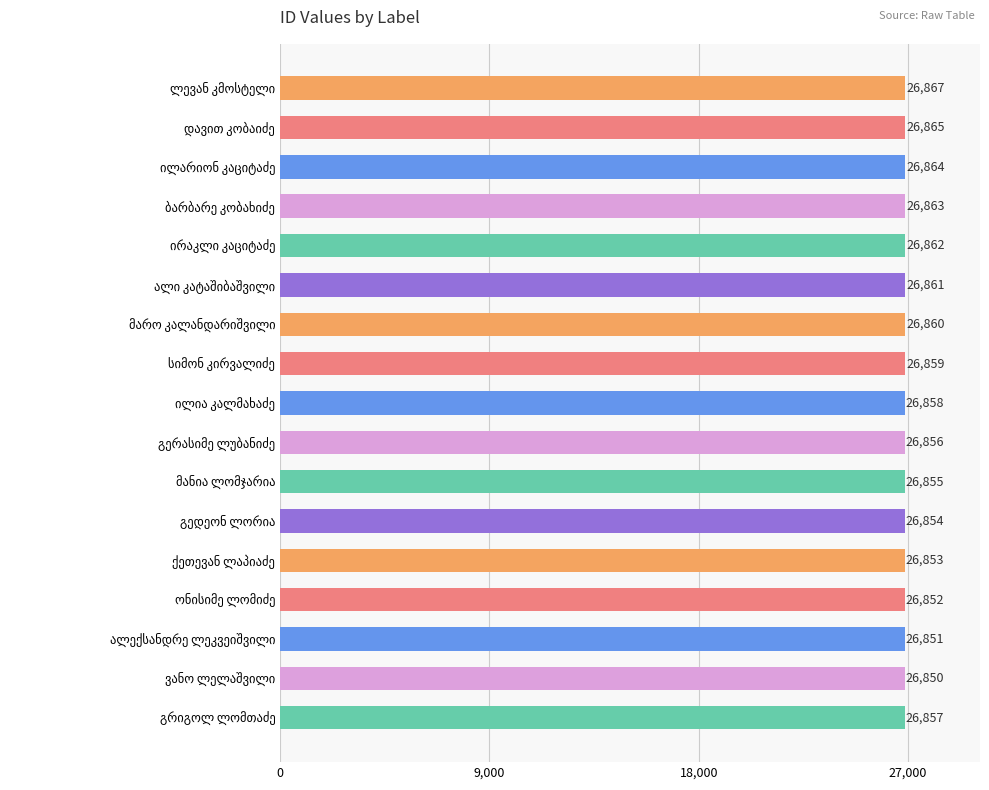

What is the value of the 4th bar from the top?

26863